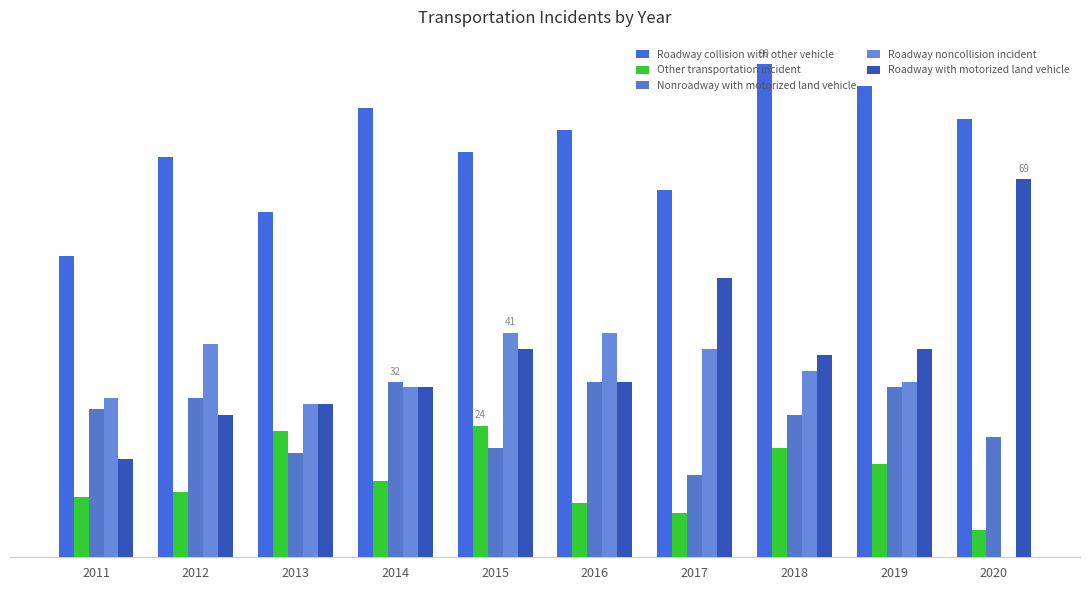

What is the difference between the highest and lowest values at 2017?

59